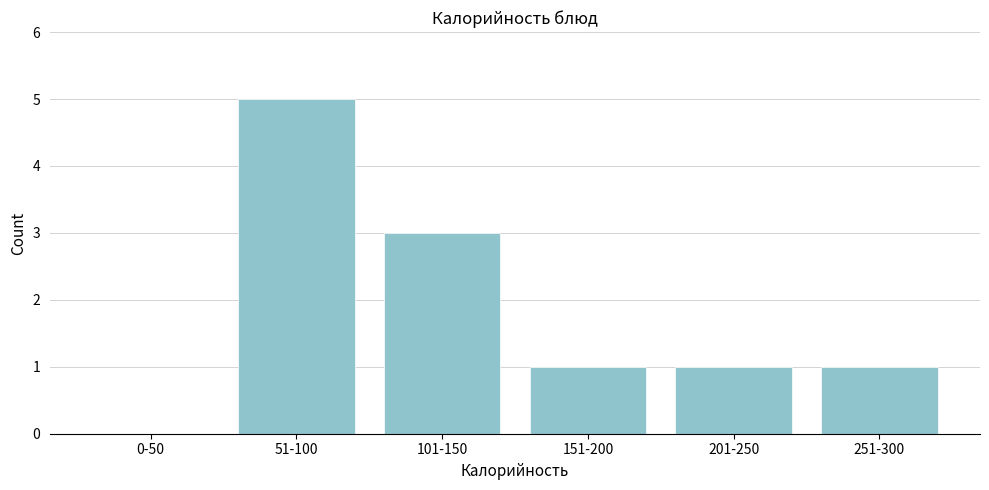

Reading left to right, extract all data points from this chart.

0-50=0	51-100=5	101-150=3	151-200=1	201-250=1	251-300=1